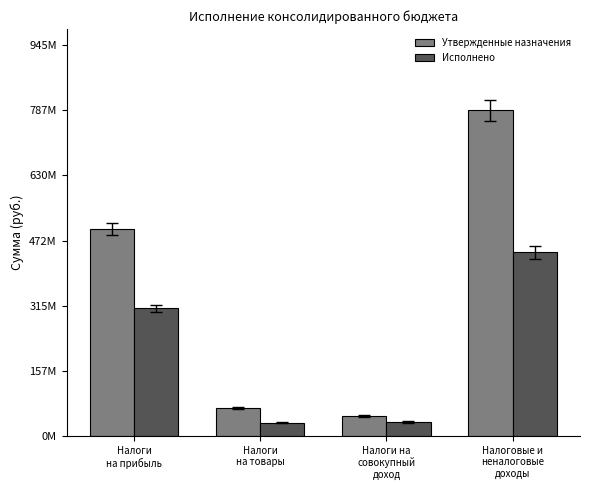

The value of Утвержденные назначения at Налоги на
совокупный
доход is 47862701.0. True or false?

True